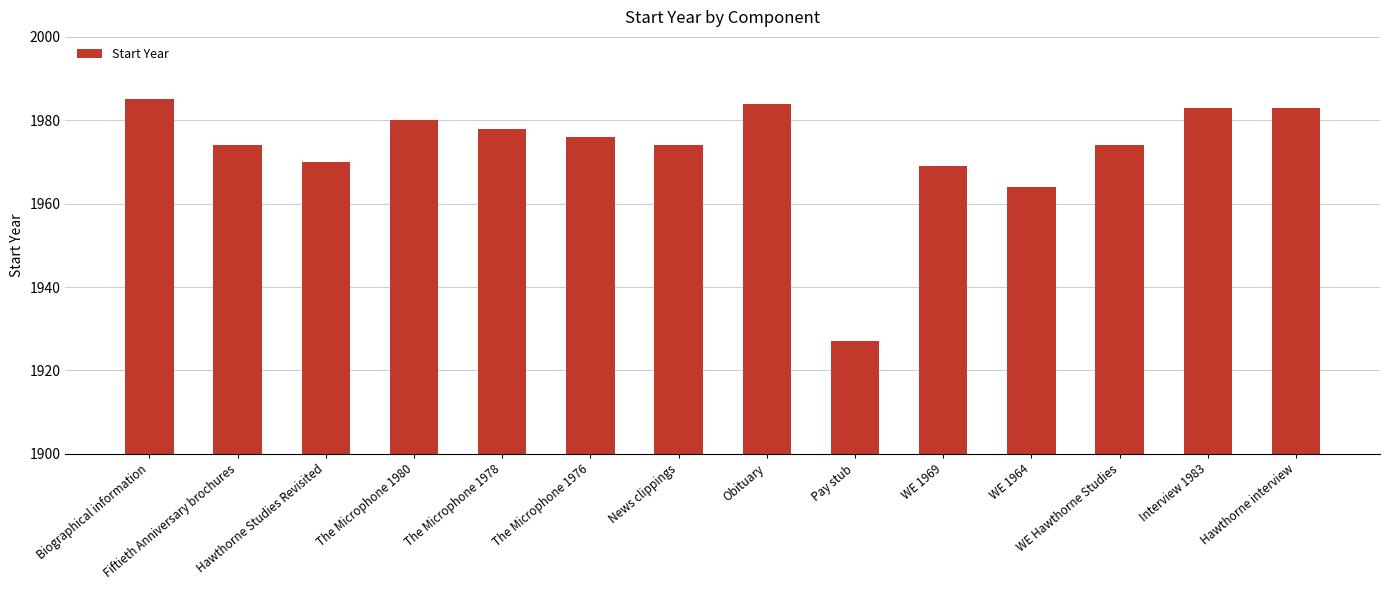

Between Hawthorne Studies Revisited and Obituary, which is larger?

Obituary